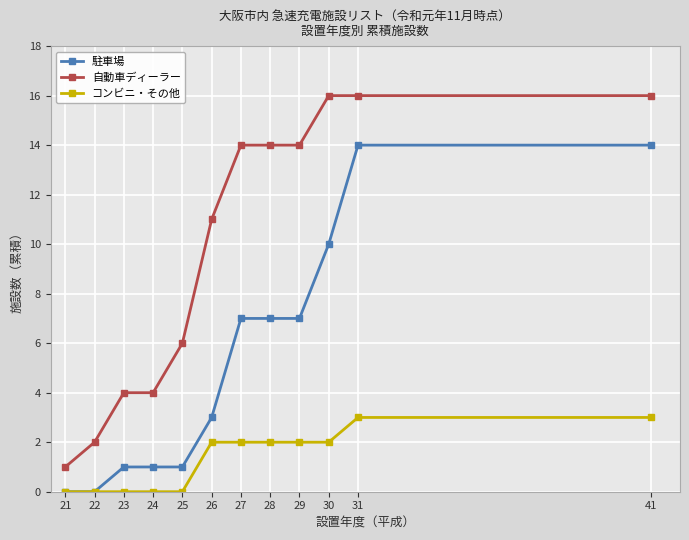

The value of 自動車ディーラー at 30 is 23. True or false?

False